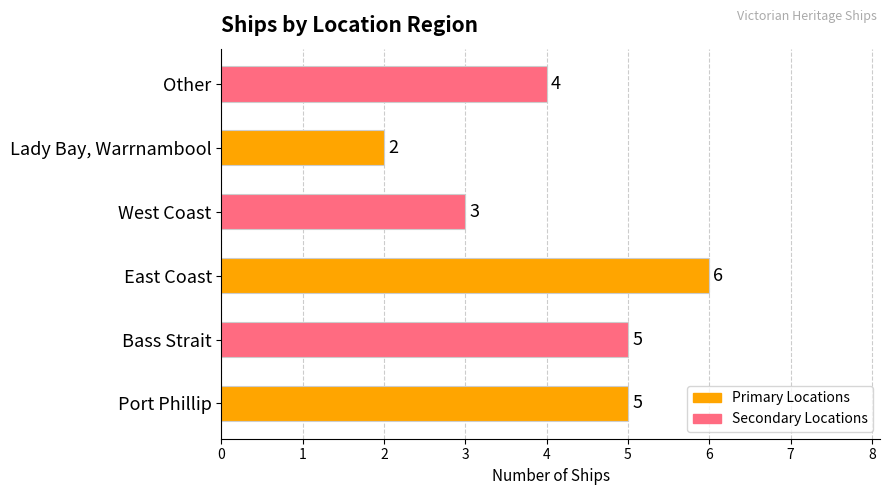

How many distinct data groups are displayed?

1